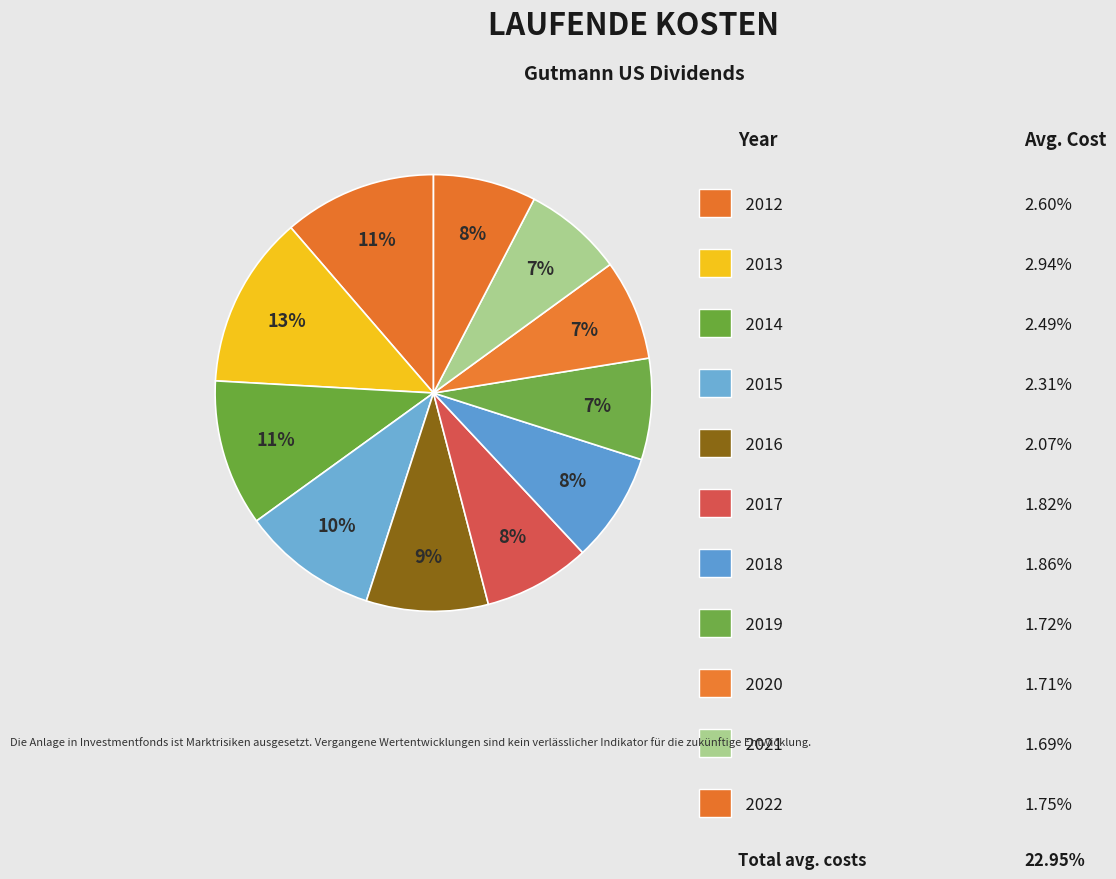

Count the number of slices in the pie.

11